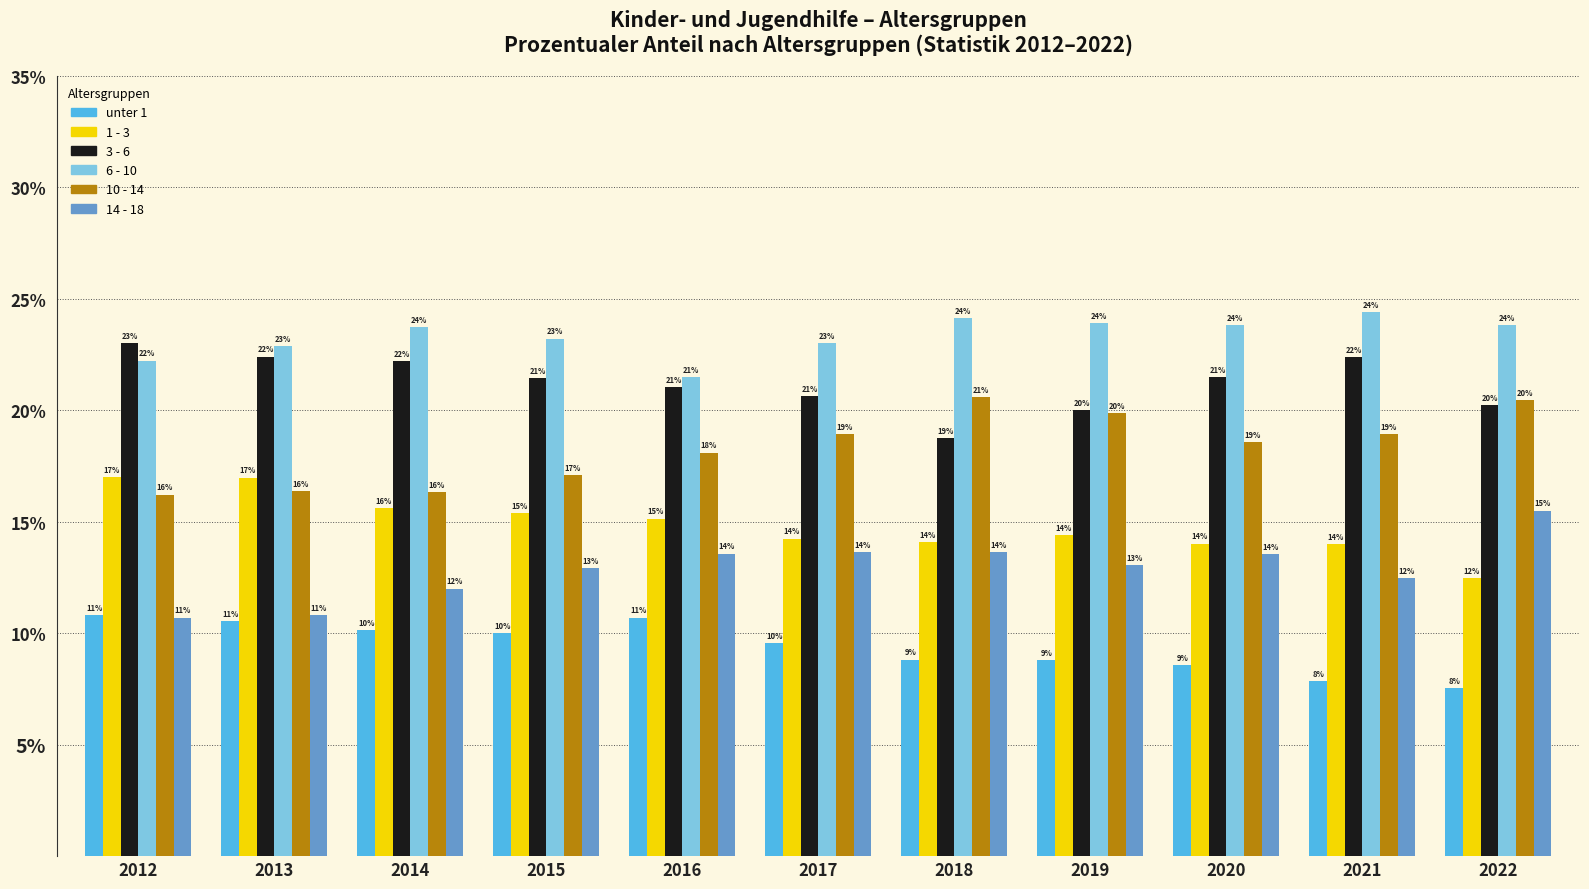

What is the maximum value for 3 - 6?

23.0